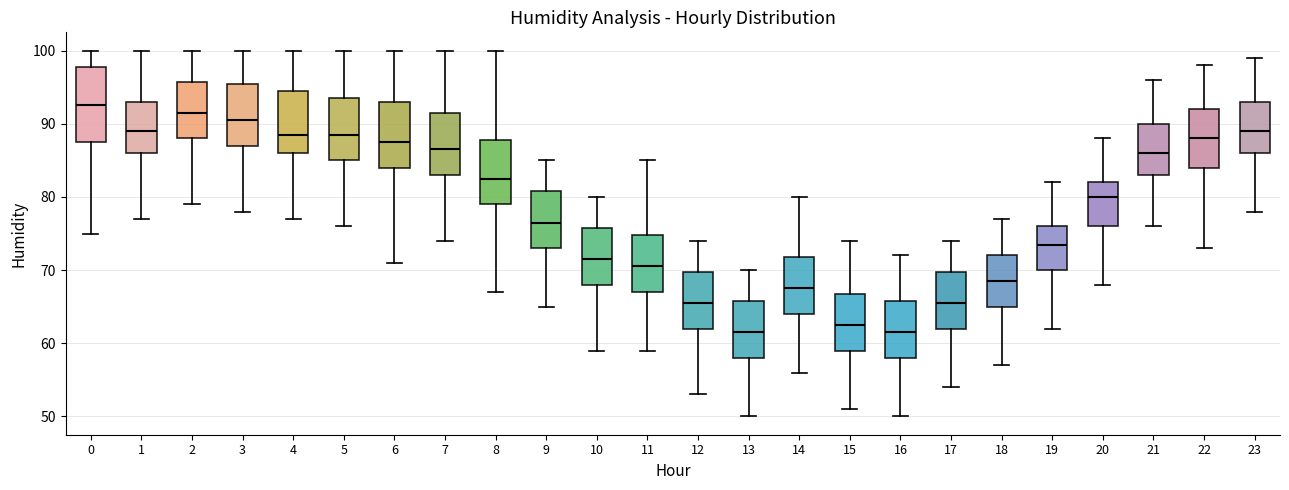

Where does the upper whisker of the box at x = 1 end on the y-axis? The values are not printed on the chart, so give them approximately, as read against the axis.

100